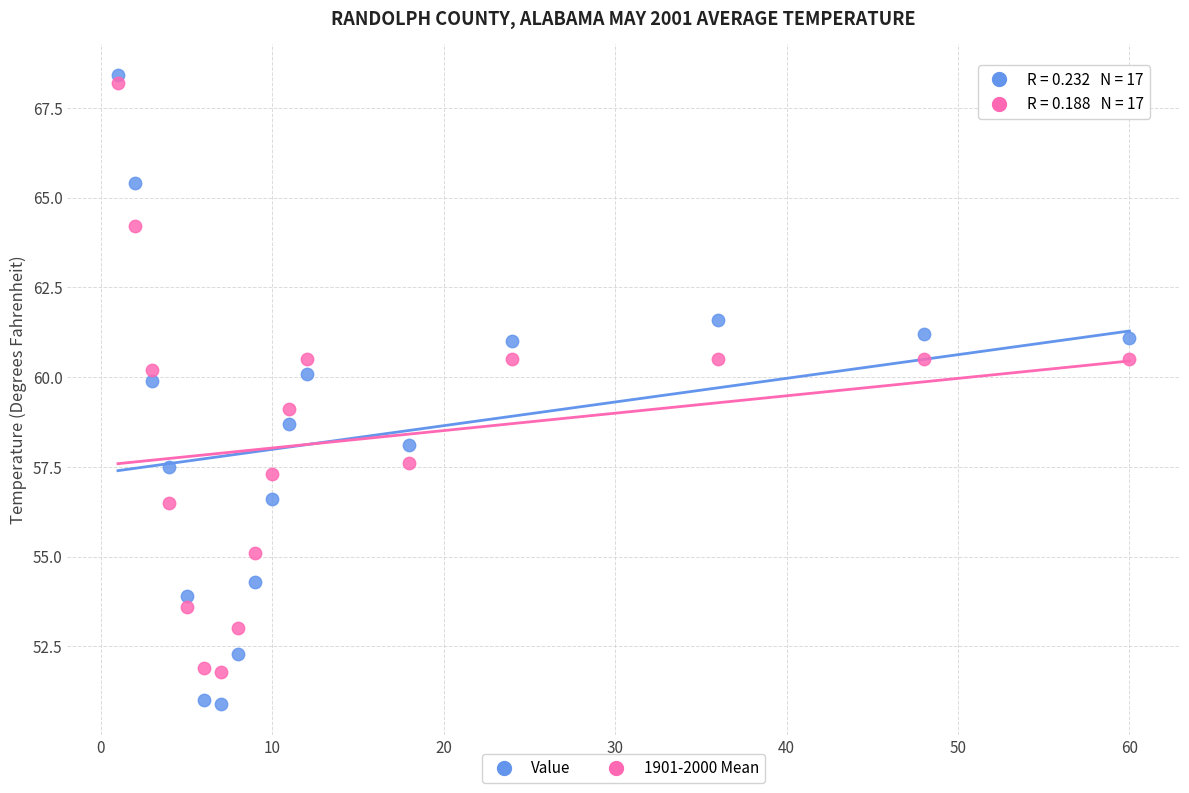

Which series has the largest Y range (max minus min)?

Value